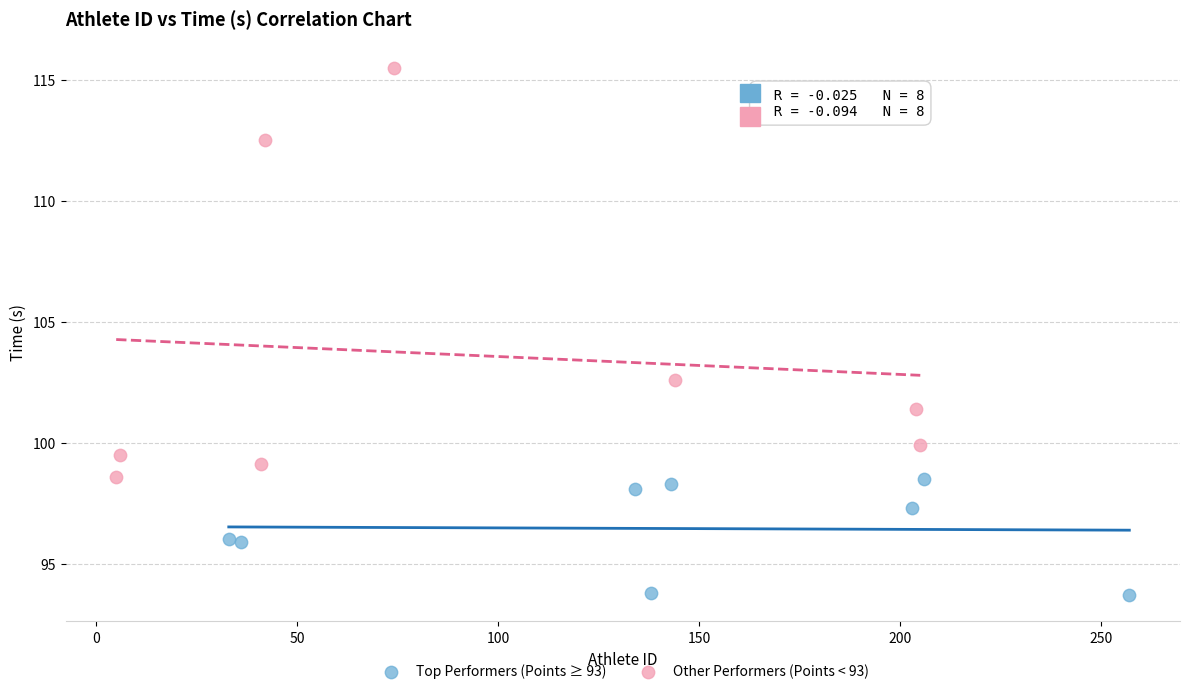

Which series contains the lowest Y value?

Top Performers (Points ≥ 93)